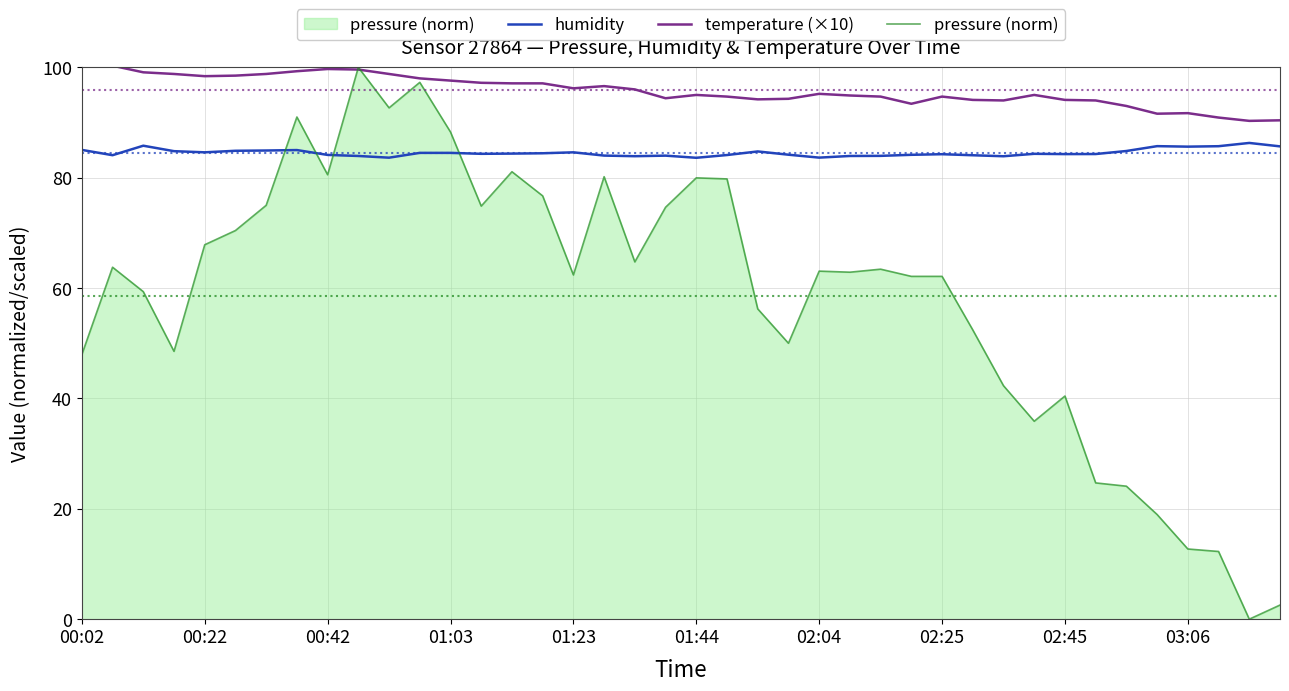

The pressure (norm) series shows 47.9 at 00:02. True or false?

True